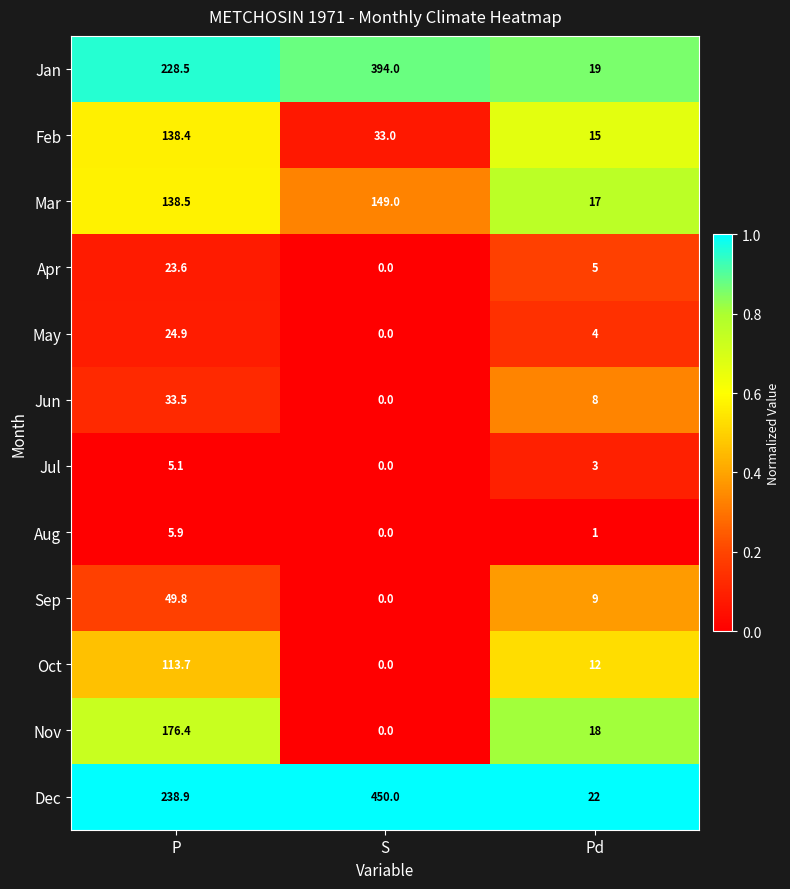

True or false: Jan has a value of 694.6 at S.

False